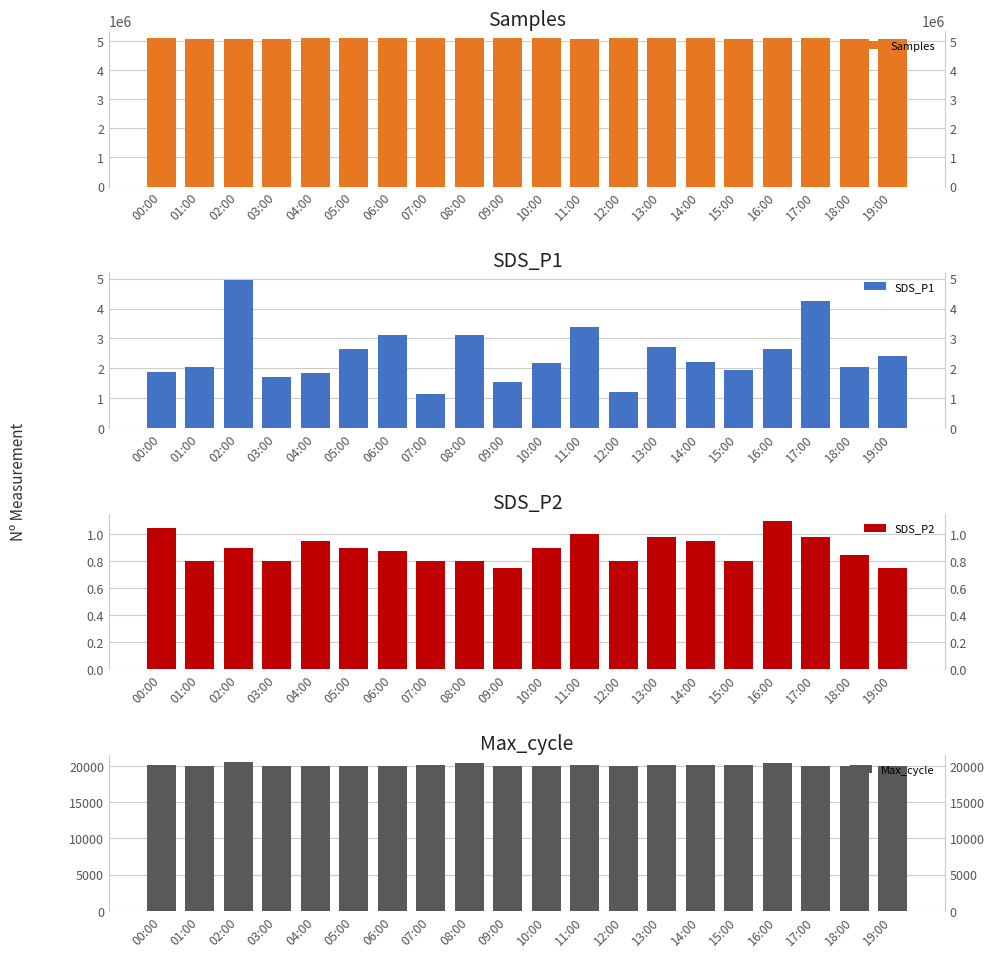

What is the spread (max minus min) of values at 11:00?

5076064.0